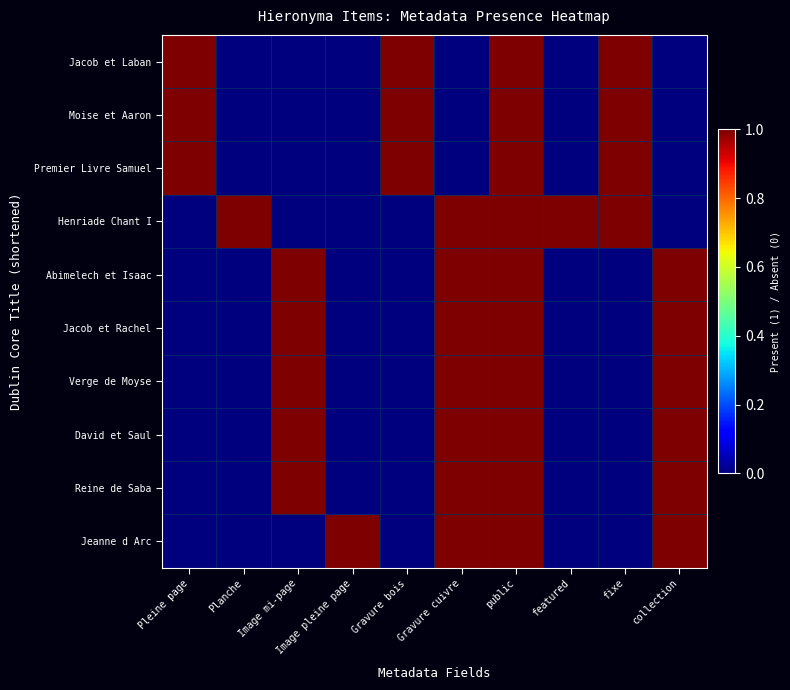

At which category is the sum across all series the highest?

public